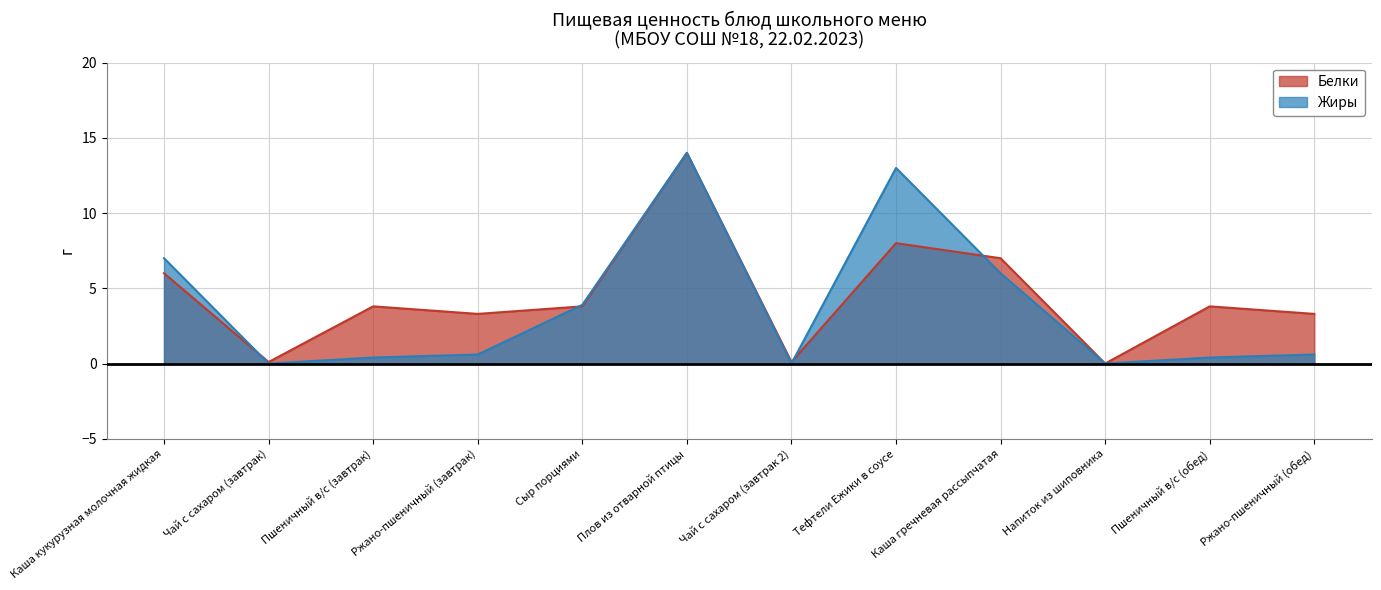

How many data points does each series have?

12